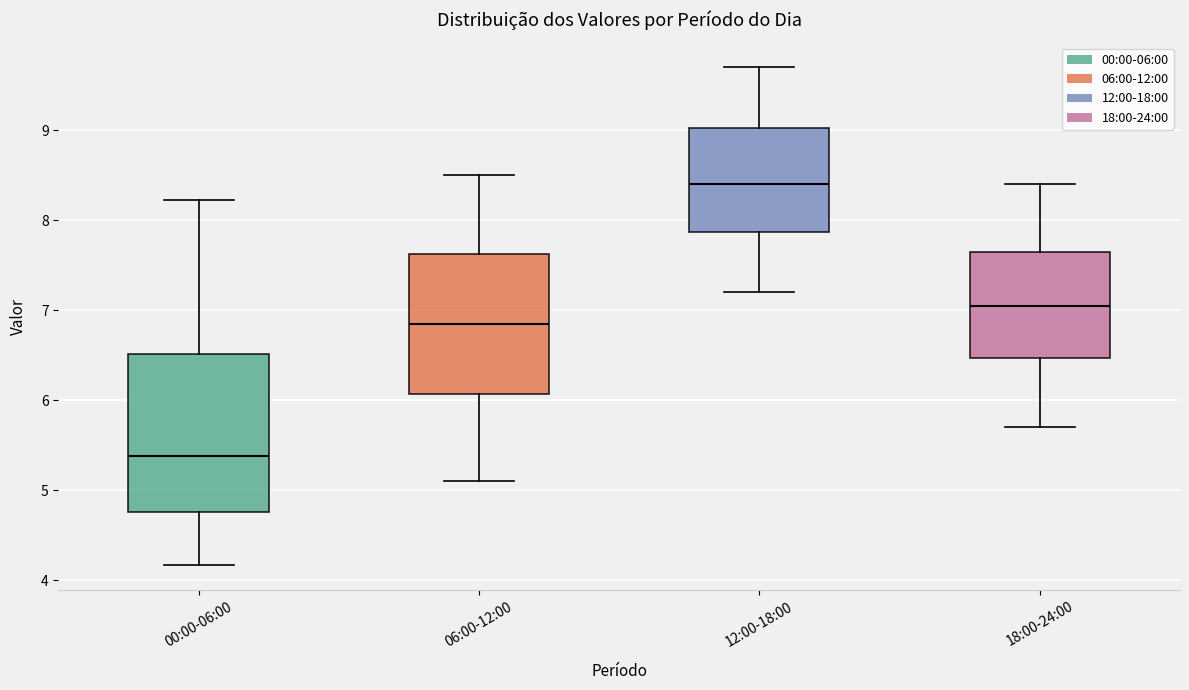

Reading left to right, transcribe this box plot: for each box, give where its median line is, the range the box spans, and where its two whiskers end, as read against the y-axis. The values are not printed on the chart, so give them approximately, as read against the axis.

00:00-06:00: median 5.4, box 4.8 to 6.5, whiskers 4.2 to 8.2
06:00-12:00: median 6.9, box 6.1 to 7.6, whiskers 5.1 to 8.5
12:00-18:00: median 8.4, box 7.9 to 9.0, whiskers 7.2 to 9.7
18:00-24:00: median 7.1, box 6.5 to 7.7, whiskers 5.7 to 8.4